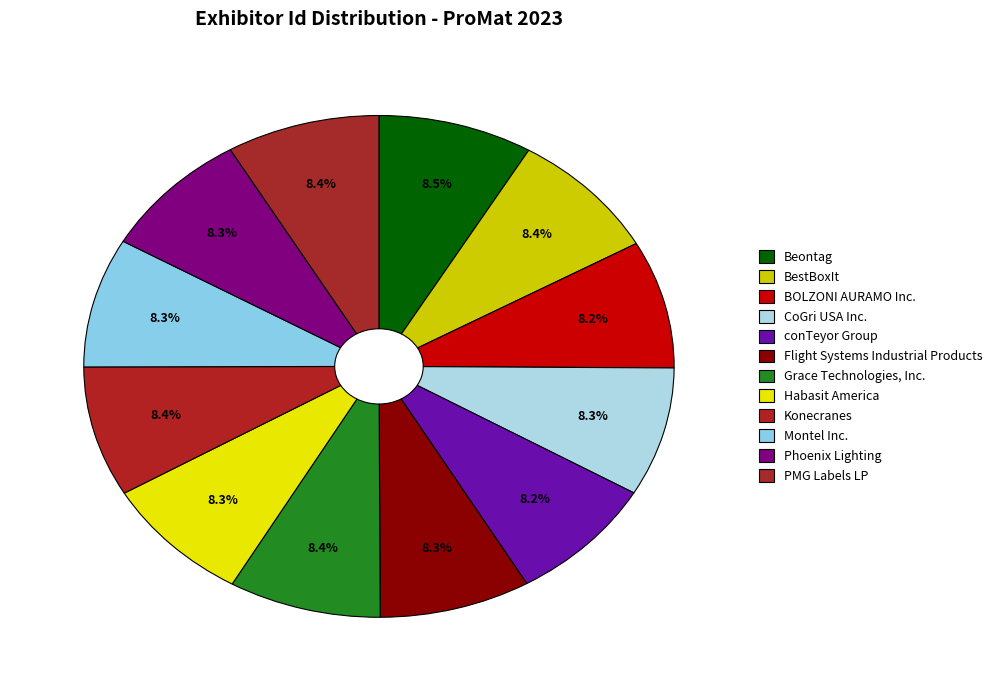

Count the number of slices in the pie.

12